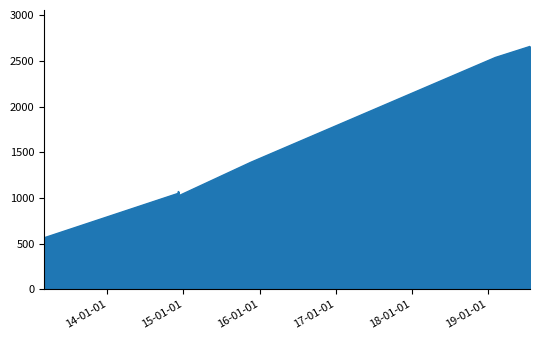

True or false: the data has more than 2 interior local peaks.

False